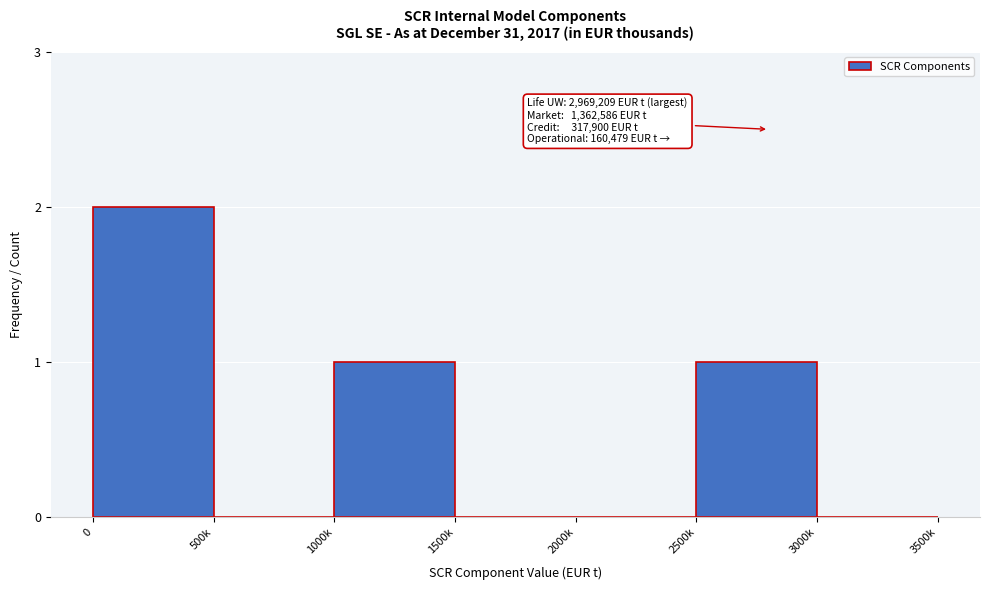

Reading left to right, extract all data points from this chart.

0=2	500k=0	1000k=1	1500k=0	2000k=0	2500k=1	3000k=0